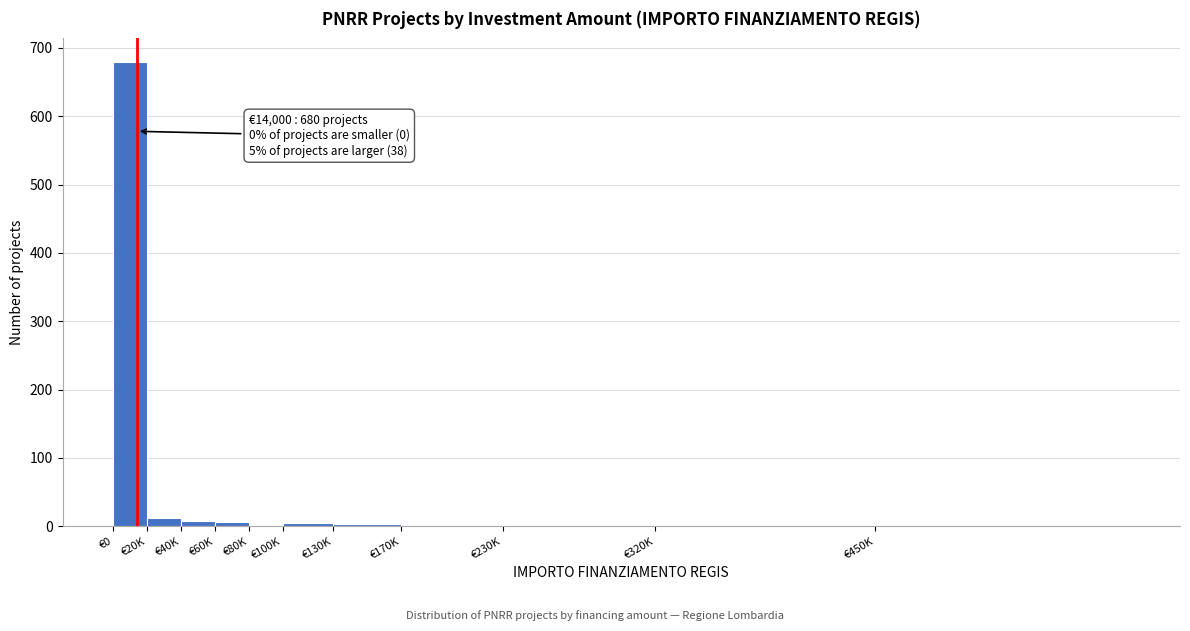

What is the maximum value shown in the chart?

680